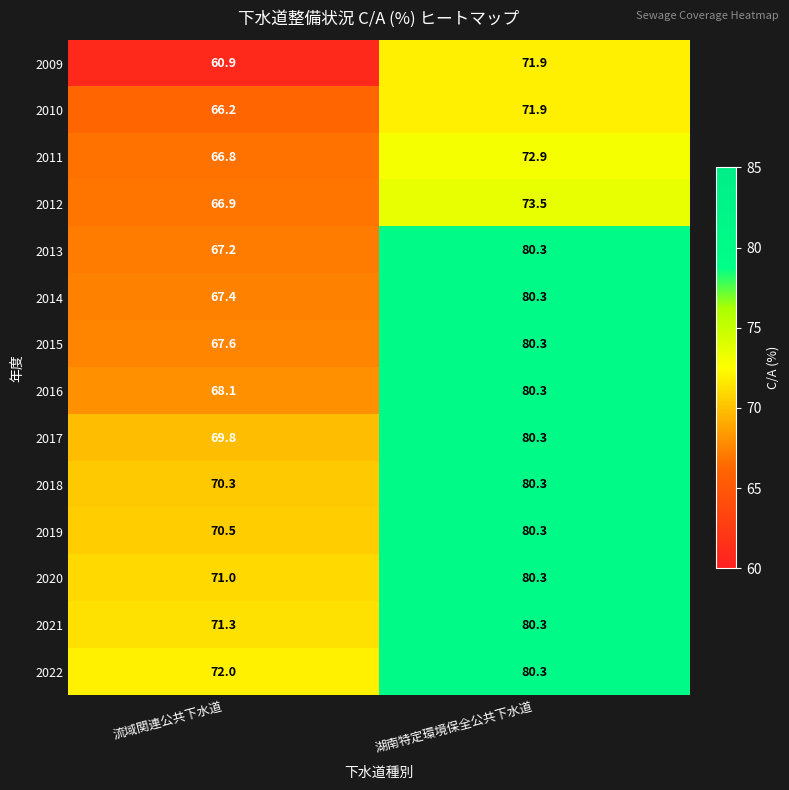

At which category is the sum across all series the highest?

湖南特定環境保全公共下水道